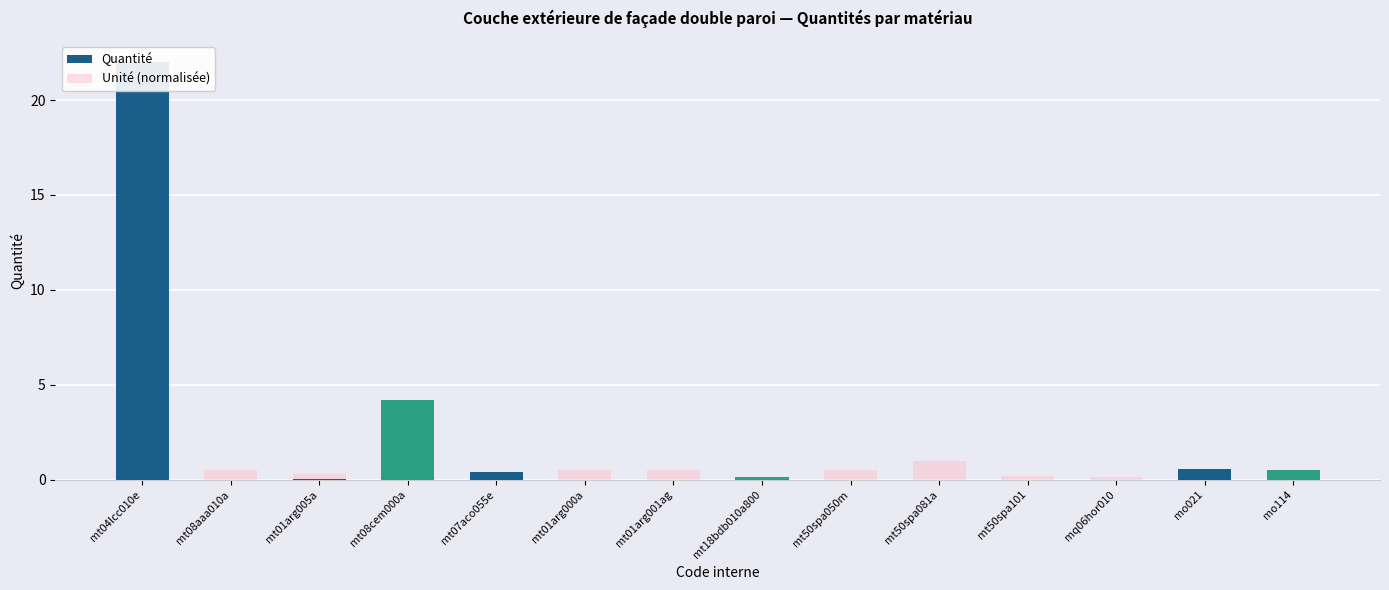

Reading left to right, what are all the values shown in this chart?

Quantité: 22.0	0.0	0.0	4.2	0.4	0.0	0.0	0.1	0.0	0.0	0.0	0.0	0.6	0.5
Unité (normalisée): 1.0	0.5	0.3	0.2	0.2	0.5	0.5	0.1	0.5	1.0	0.2	0.1	0.1	0.1